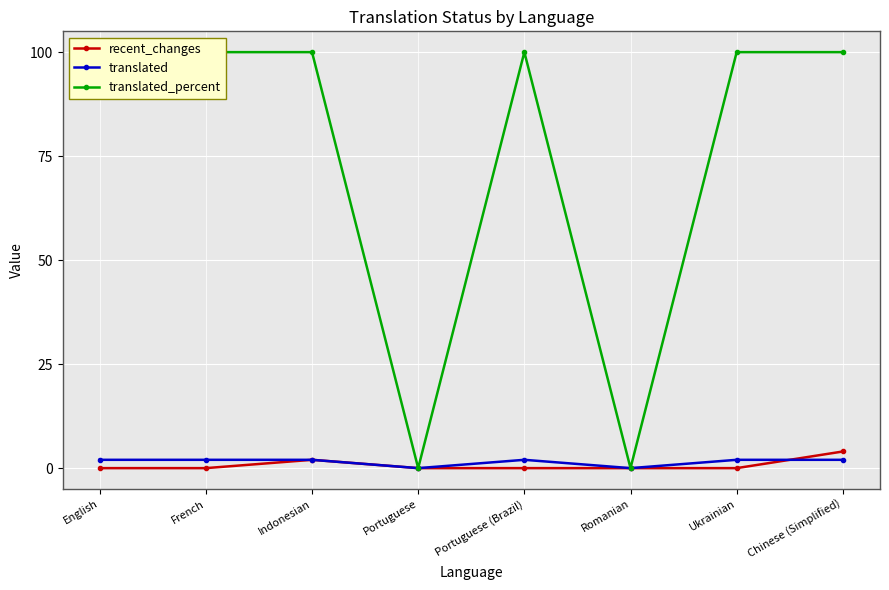

How many data points does each series have?

8